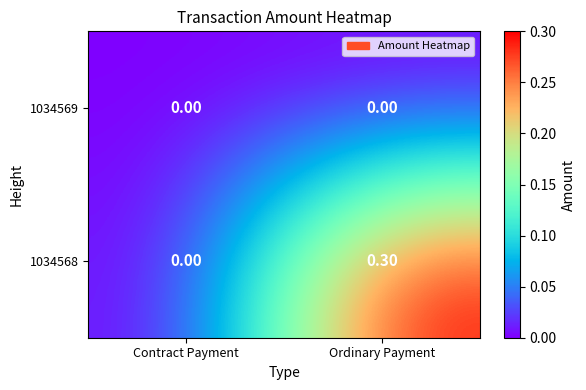

At which category does the chart reach its peak across all series?

Ordinary Payment